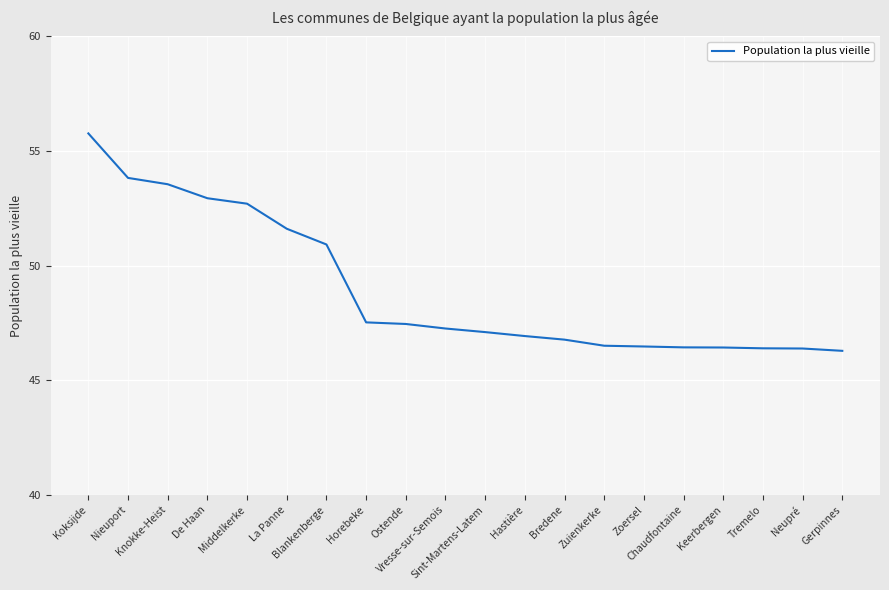

Count the number of categories in the chart.

20